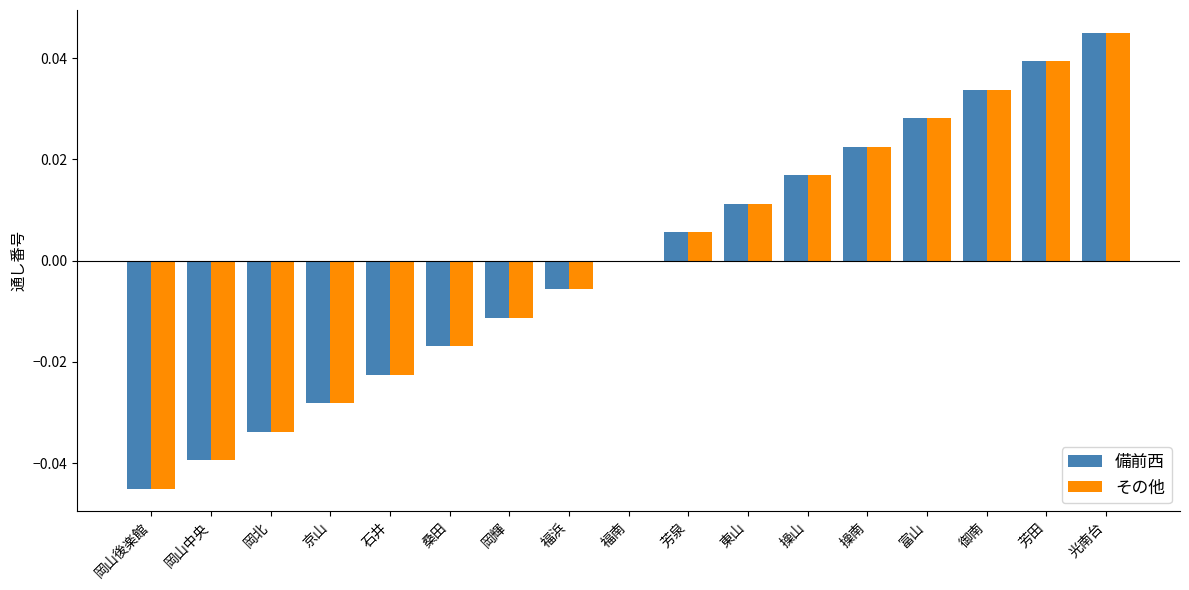

At which label does 備前西 reach its peak?

光南台